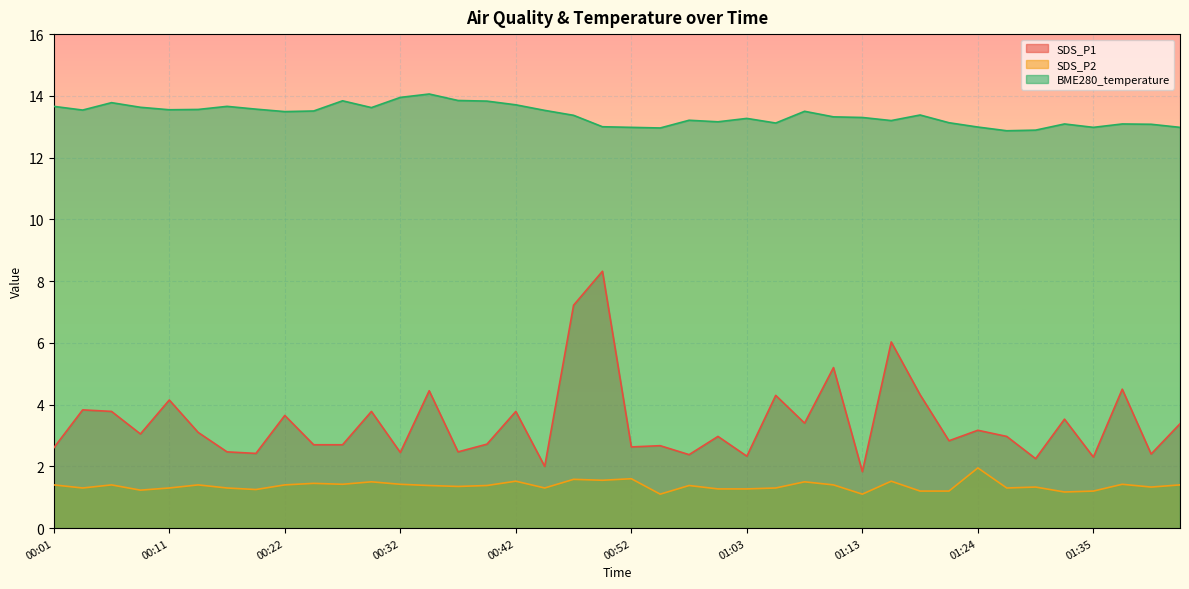

How many values in the SDS_P1 series are below 3?

20